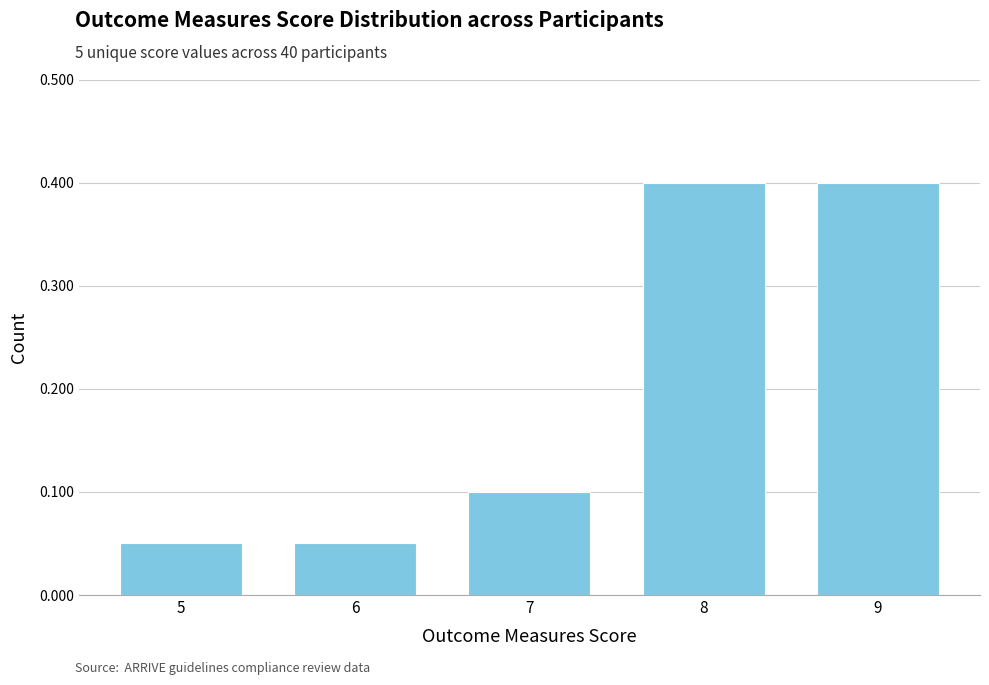

The chart shows a value of 0.4 at 8. True or false?

True